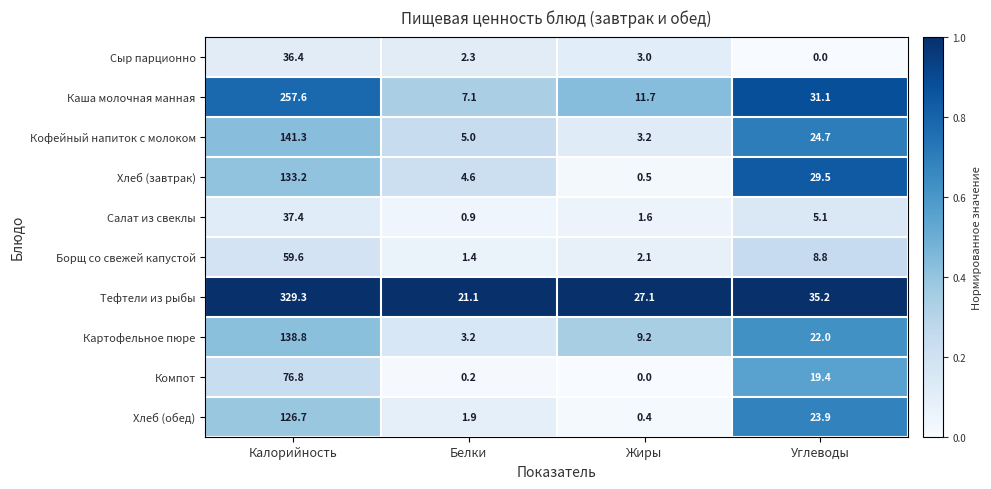

Which series has the largest range (max minus min)?

Тефтели из рыбы